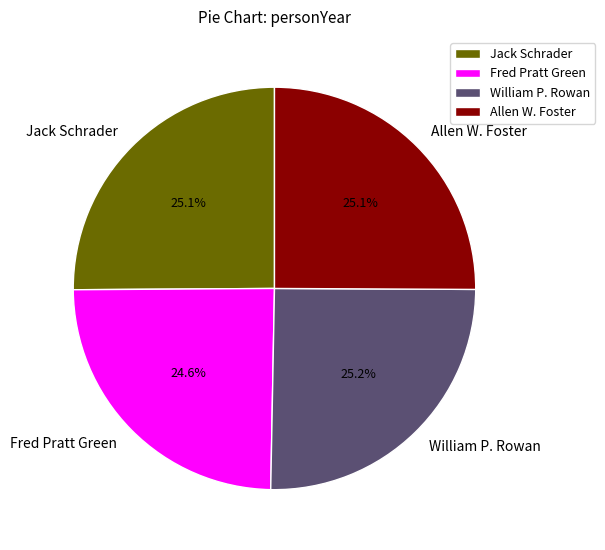

To the nearest percent, what percentage of the pie is Allen W. Foster?

25%